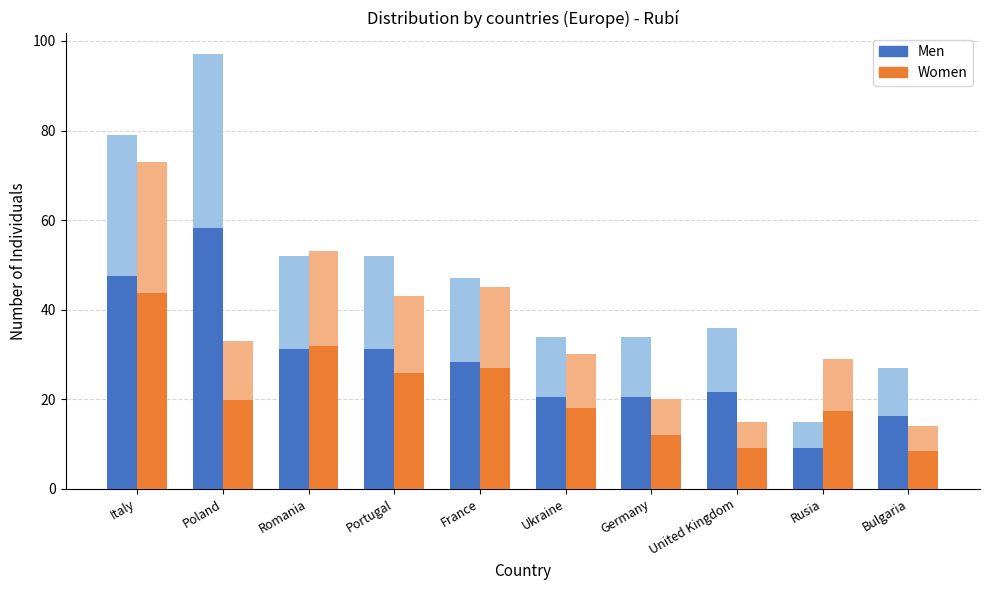

What position from the left is United Kingdom?

8